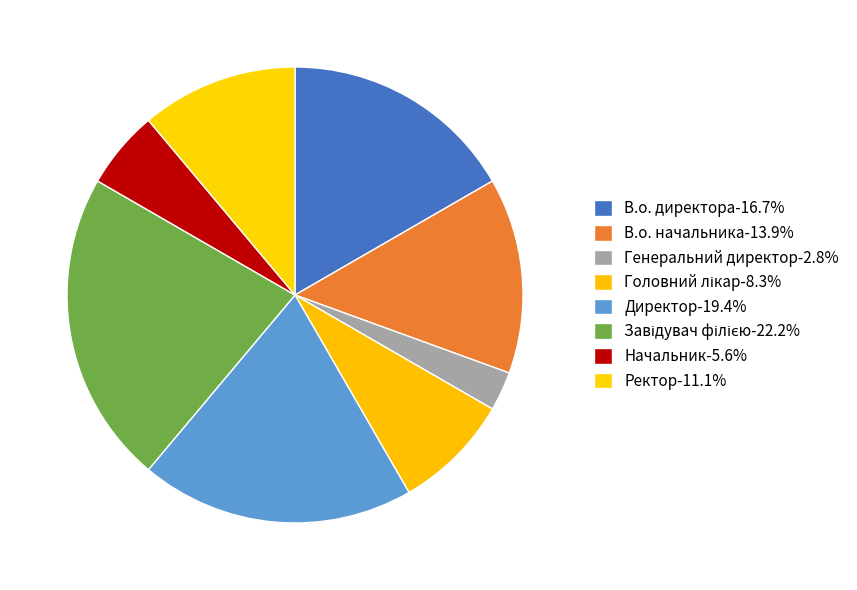

Which slice is the smallest?

Генеральний директор